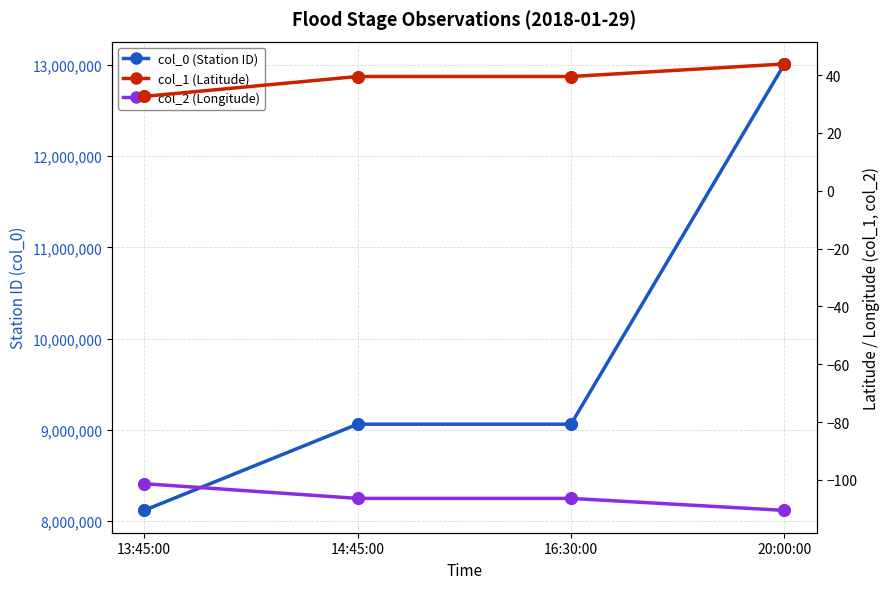

What are all the series names shown in the legend?

col_0 (Station ID), col_1 (Latitude), col_2 (Longitude)